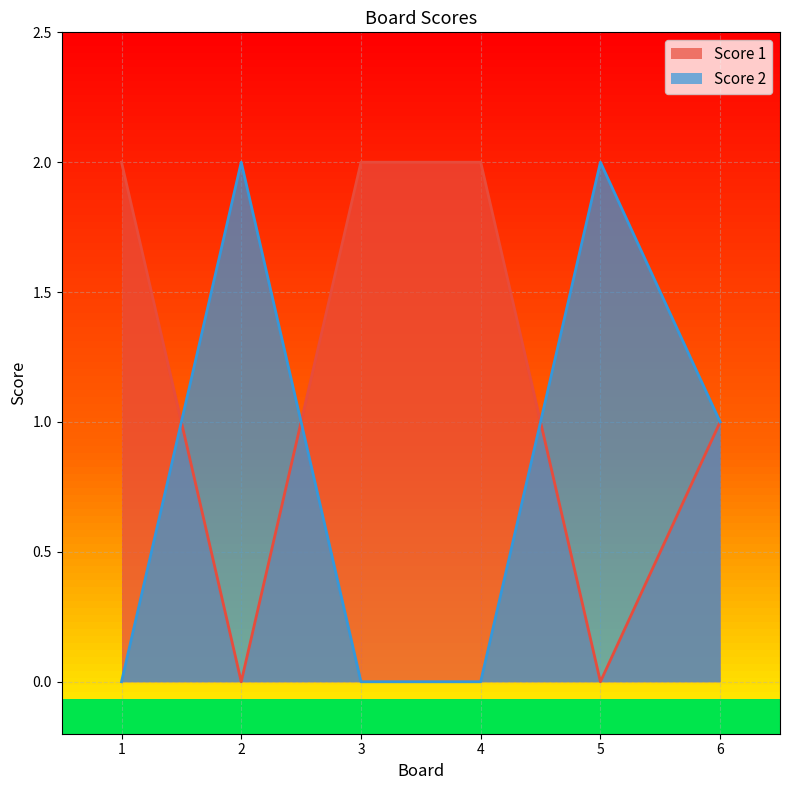

What is the total value across all series at 3?

2